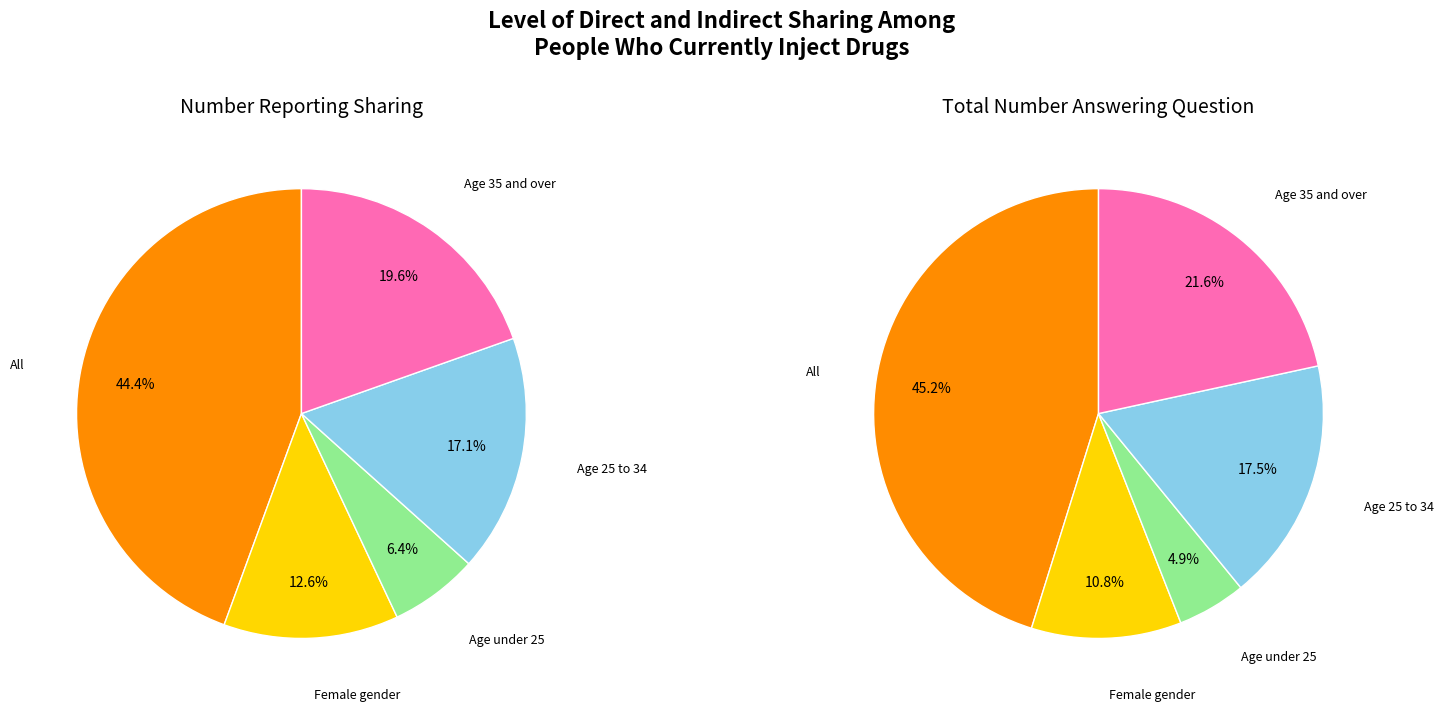

Is the sum of Age under 25 and Age 25 to 34 greater than half?

No